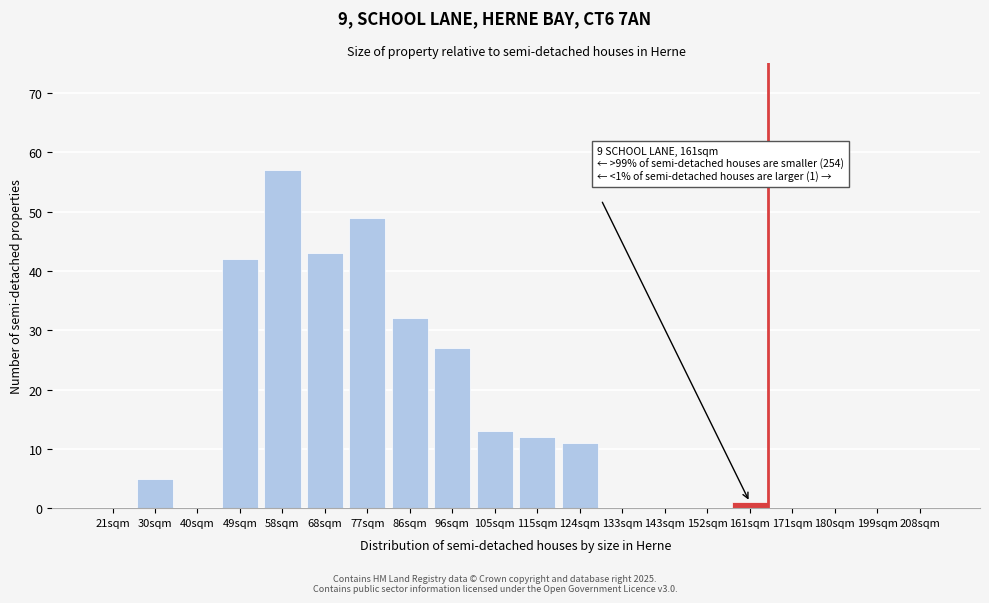

Reading right to left, list all the values displayed in this chart.

208sqm=0	199sqm=0	180sqm=0	171sqm=0	161sqm=1	152sqm=0	143sqm=0	133sqm=0	124sqm=11	115sqm=12	105sqm=13	96sqm=27	86sqm=32	77sqm=49	68sqm=43	58sqm=57	49sqm=42	40sqm=0	30sqm=5	21sqm=0